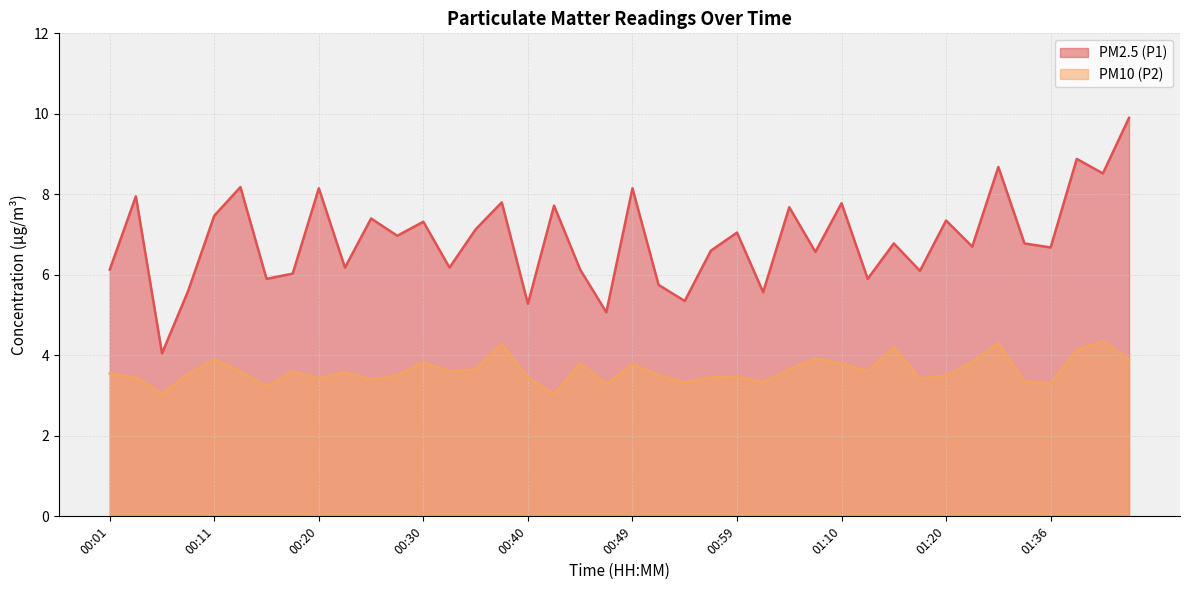

What is the spread (max minus min) of values at 00:01?

2.6